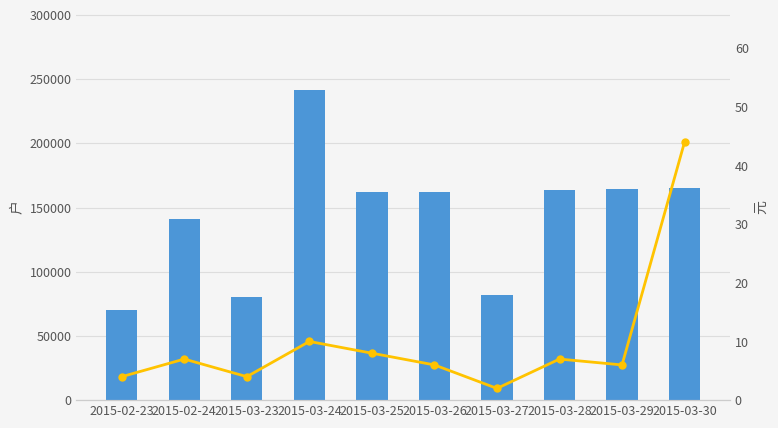

How many categories are shown in the chart?

10